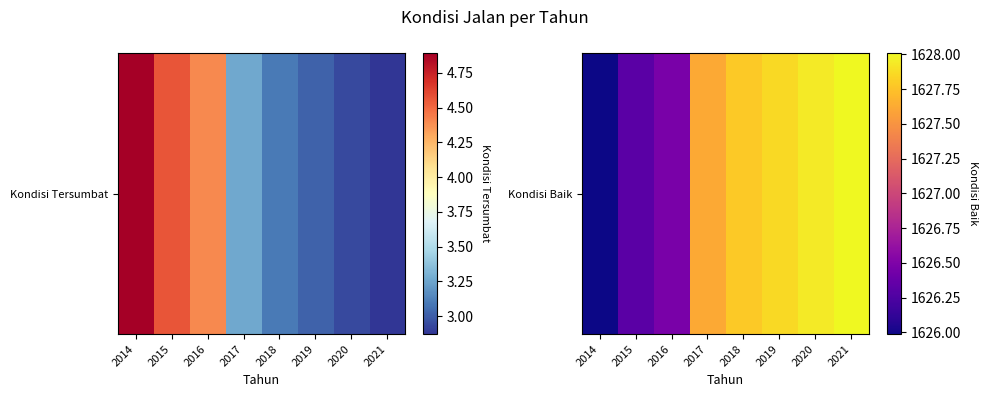

What is the difference between the maximum and minimum values?

2.0